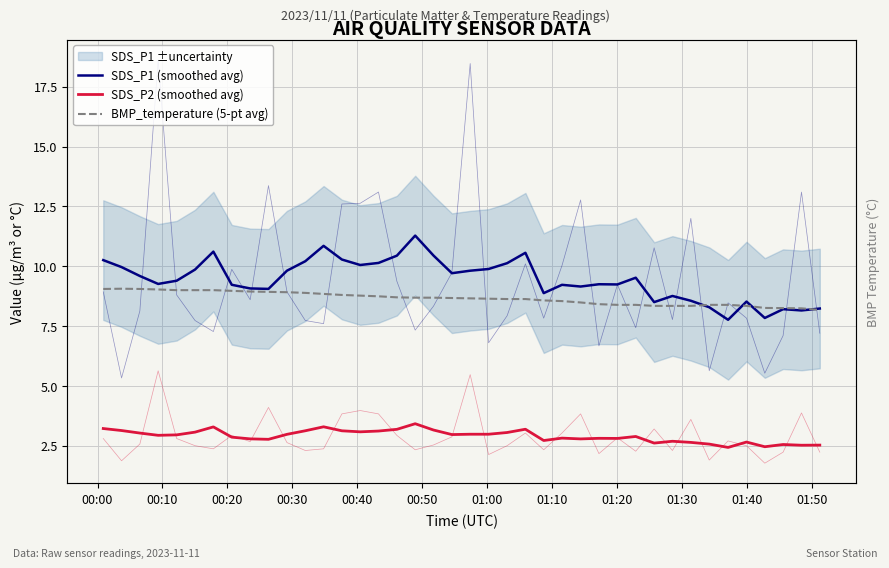

What is the lowest value of the SDS_P1 (smoothed avg) series?

7.8